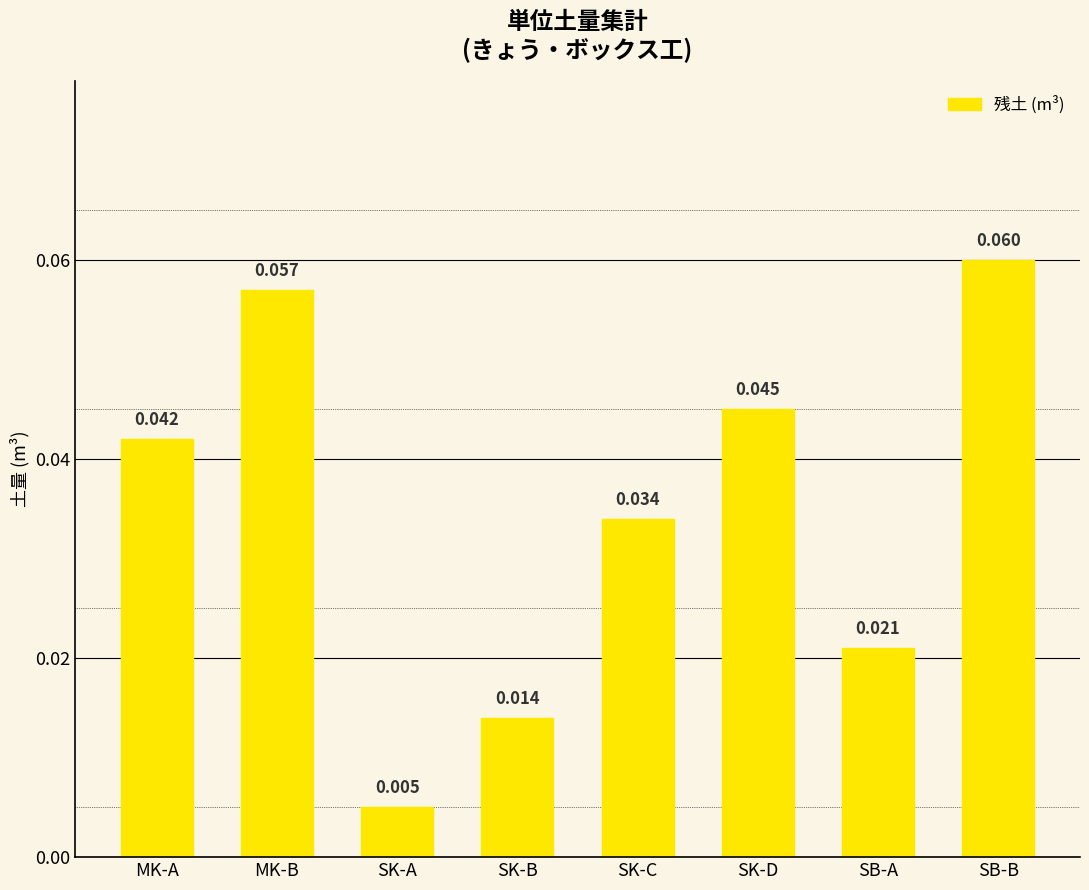

How many distinct data groups are displayed?

1